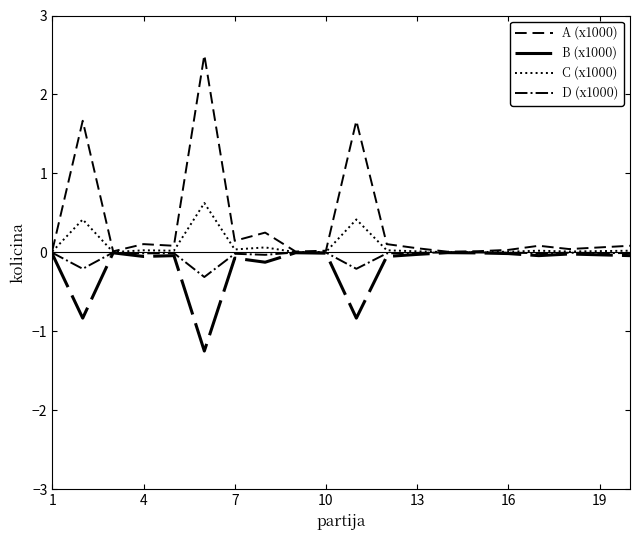

Does the chart display data point markers on the line(s)?

No